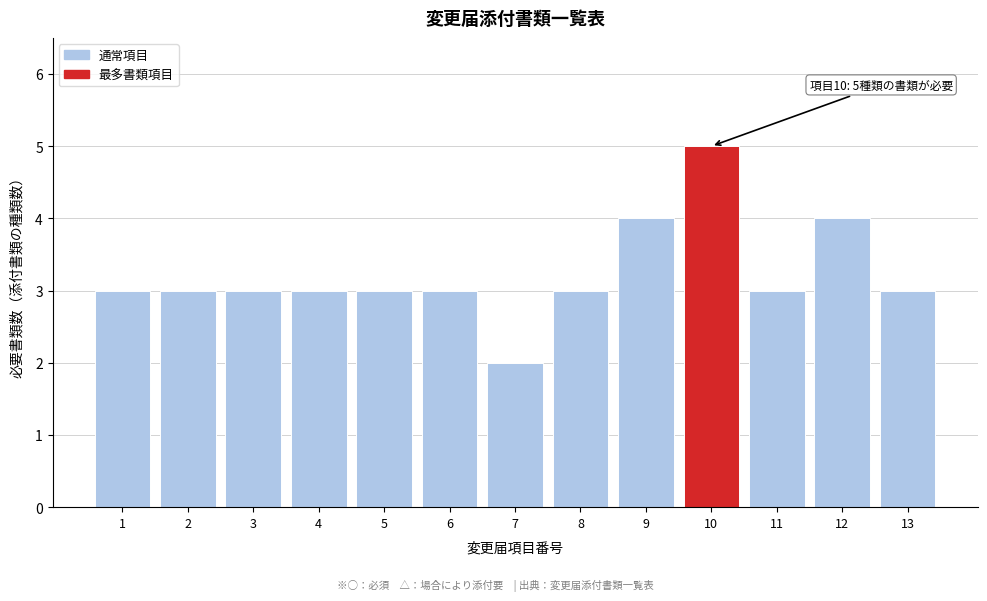

Reading left to right, what are all the values shown in this chart?

3	3	3	3	3	3	2	3	4	5	3	4	3